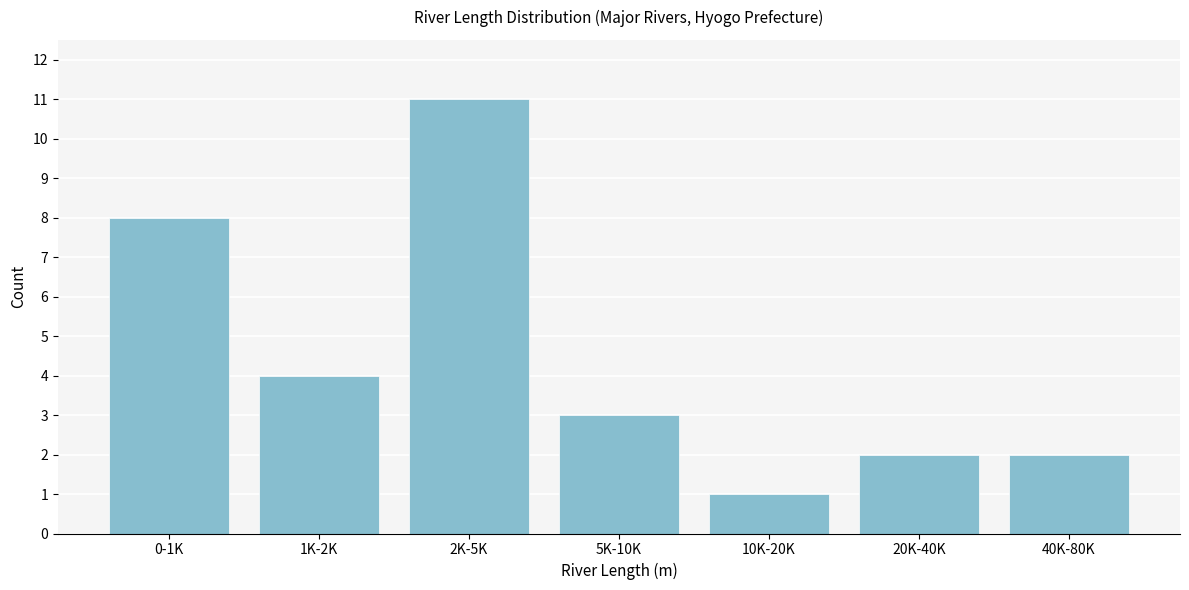

Reading right to left, extract all data points from this chart.

40K-80K=2	20K-40K=2	10K-20K=1	5K-10K=3	2K-5K=11	1K-2K=4	0-1K=8